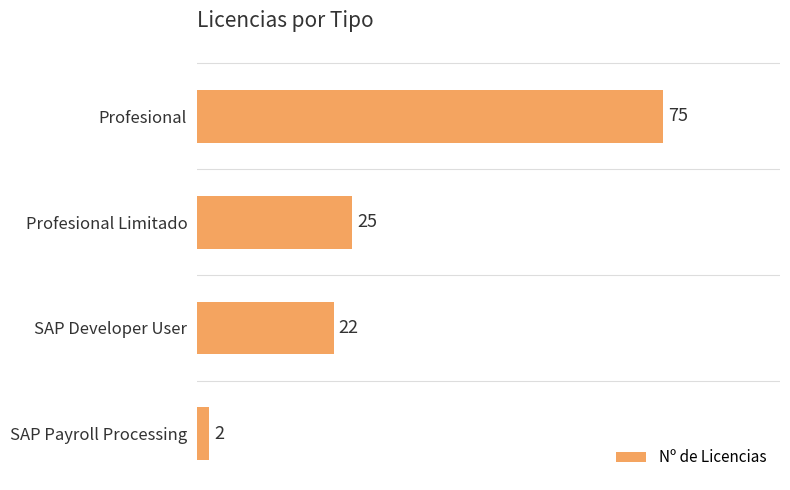

How many data points are less than 25?

2